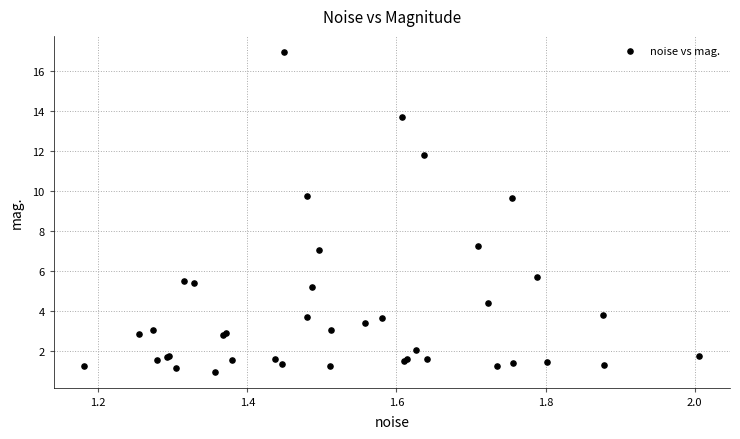

What Y value in the scatter plot is closest to 8?

7.3